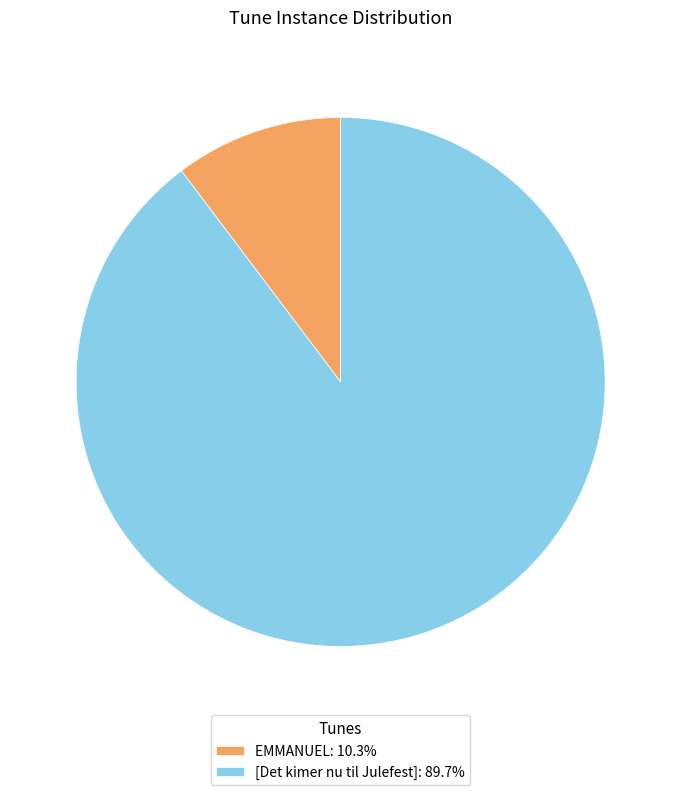

Count the number of slices in the pie.

2